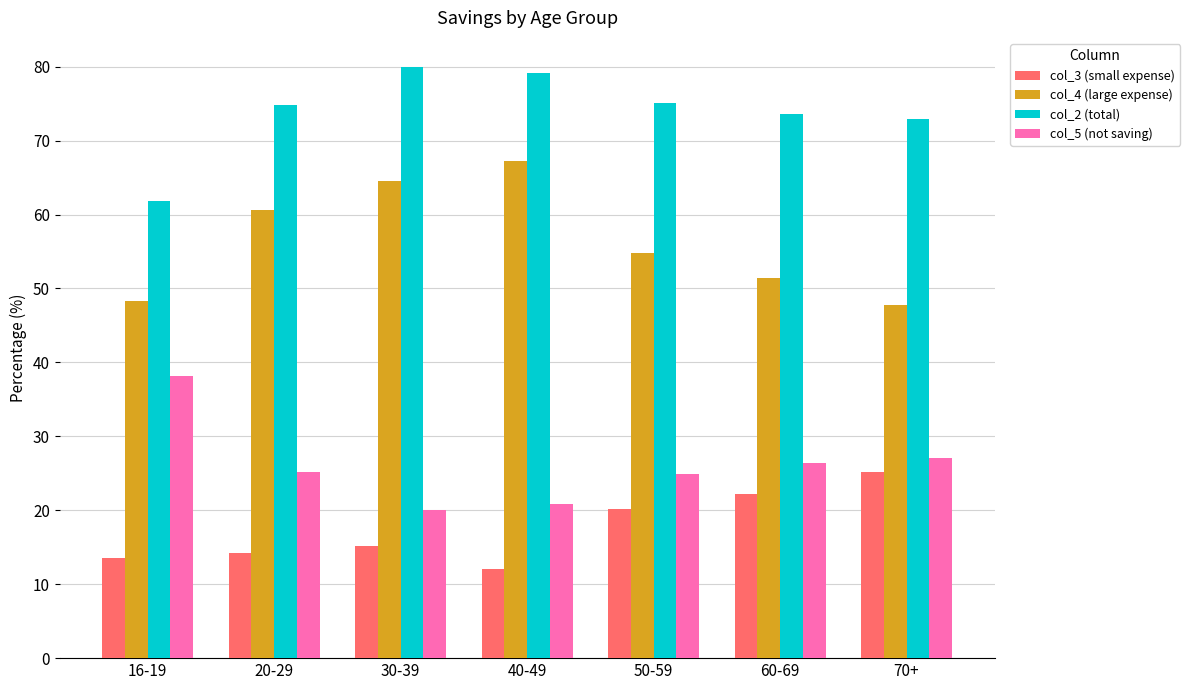

What is the spread (max minus min) of values at 60-69?

51.4